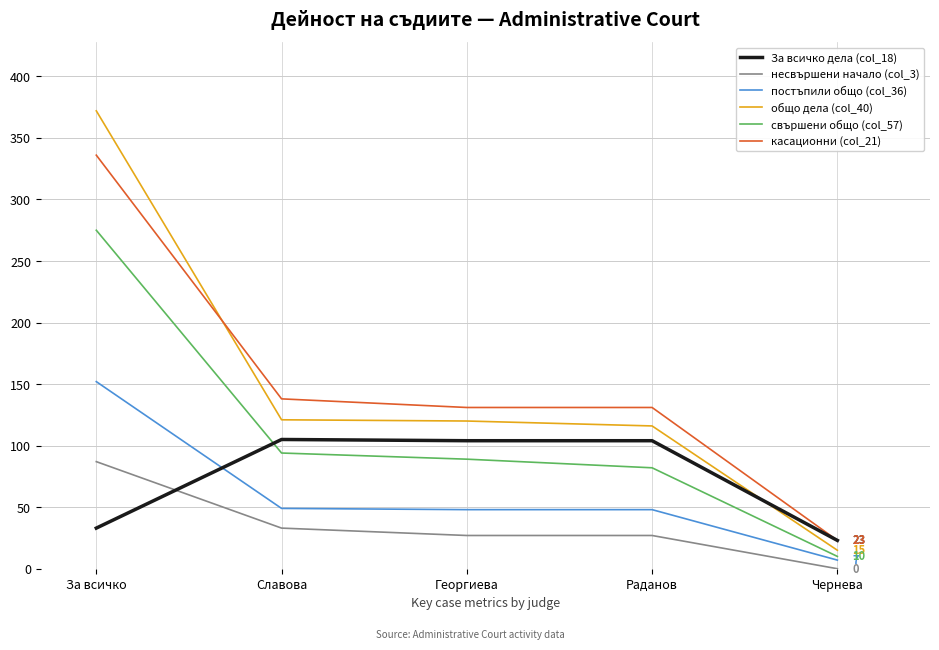

Rank the series by their maximum value, from lowest to highest.

несвършени начало (col_3), За всичко дела (col_18), постъпили общо (col_36), свършени общо (col_57), касационни (col_21), общо дела (col_40)